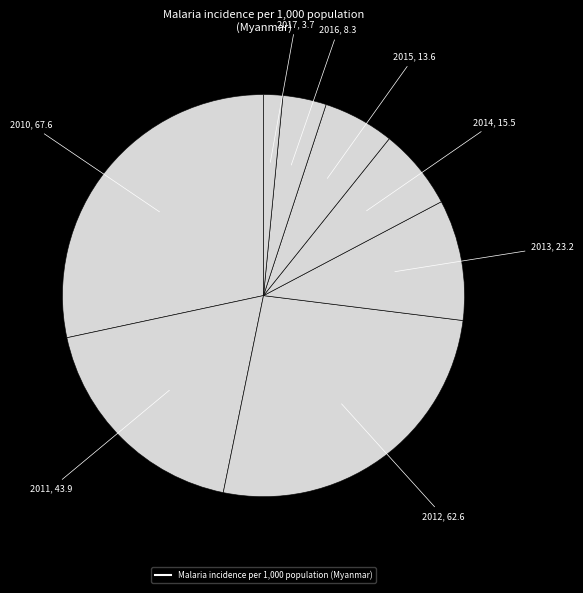

Count the number of slices in the pie.

8